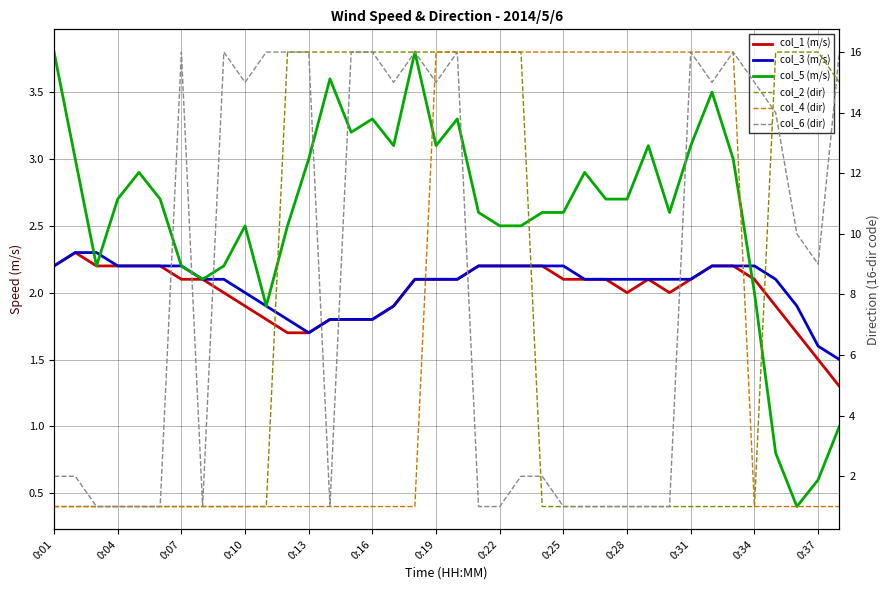

Which series has the widest spread of values?

col_2 (dir)